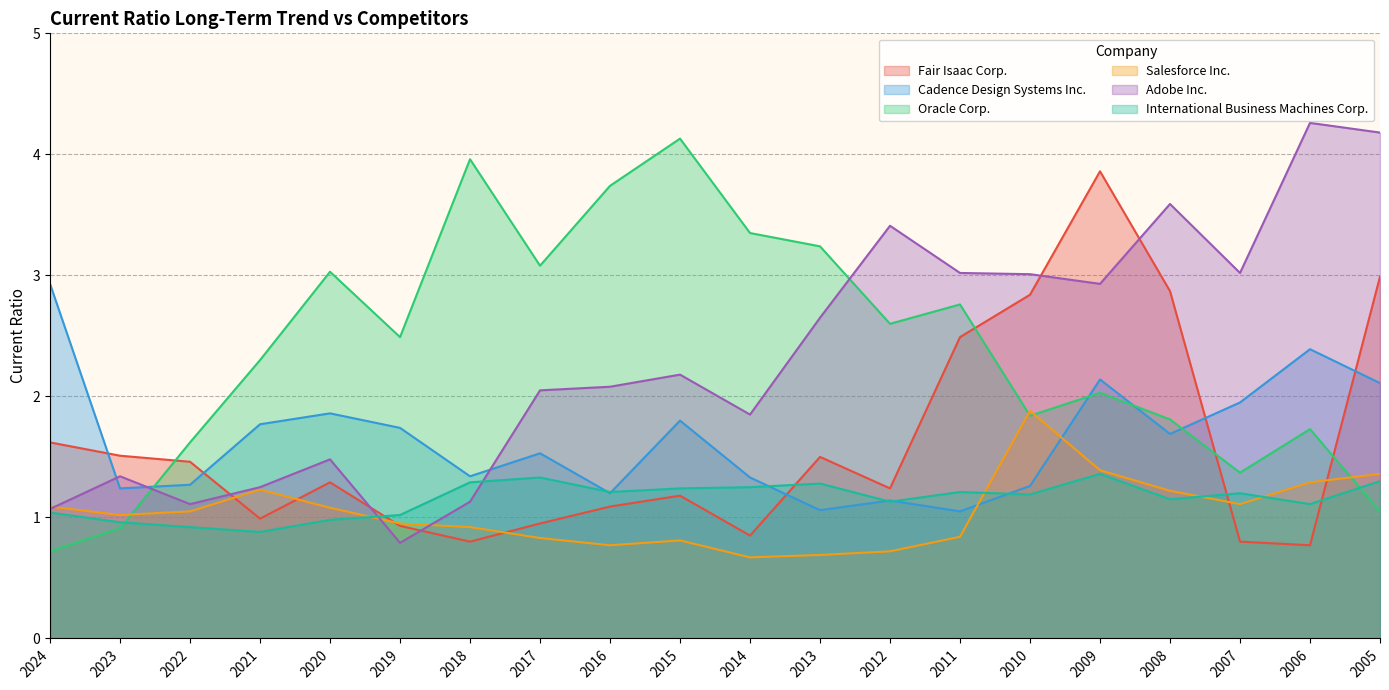

In International Business Machines Corp., how many points are lower than both neighbors (excluding endpoints)?

6